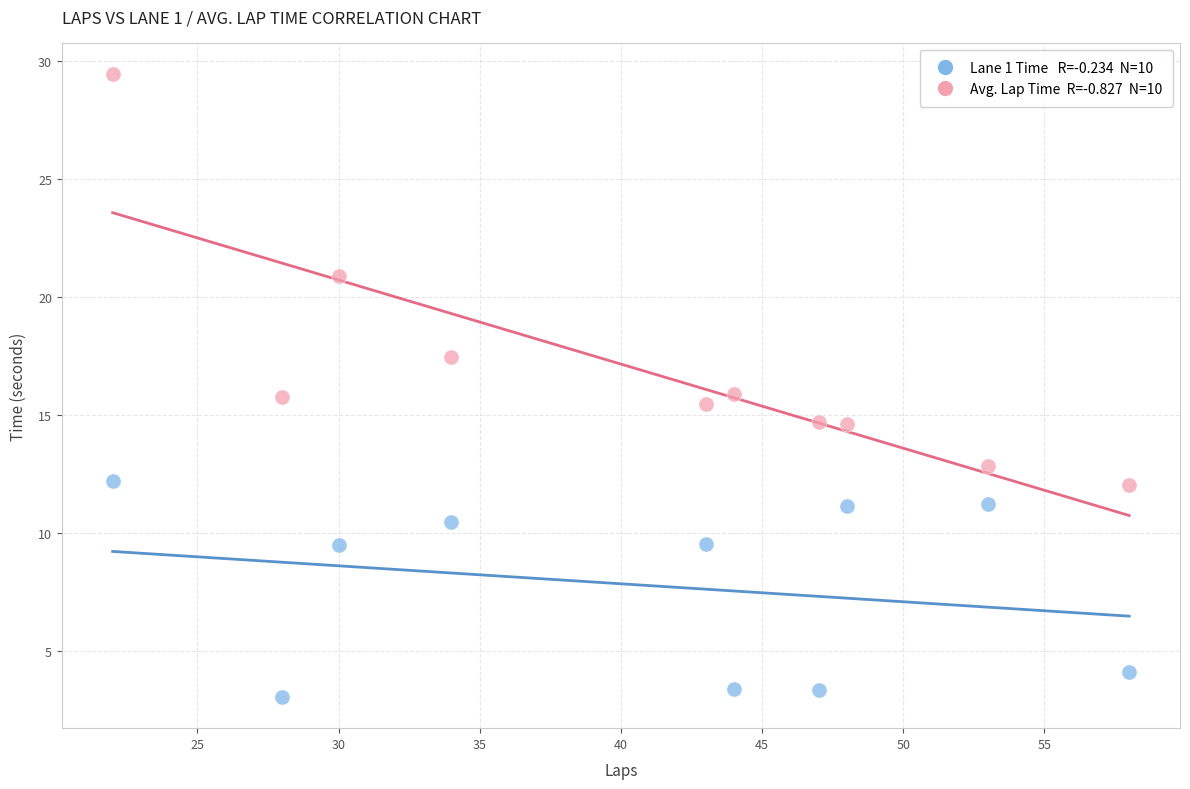

Across all data points, what is the range of Y values (max minus min)?

26.4